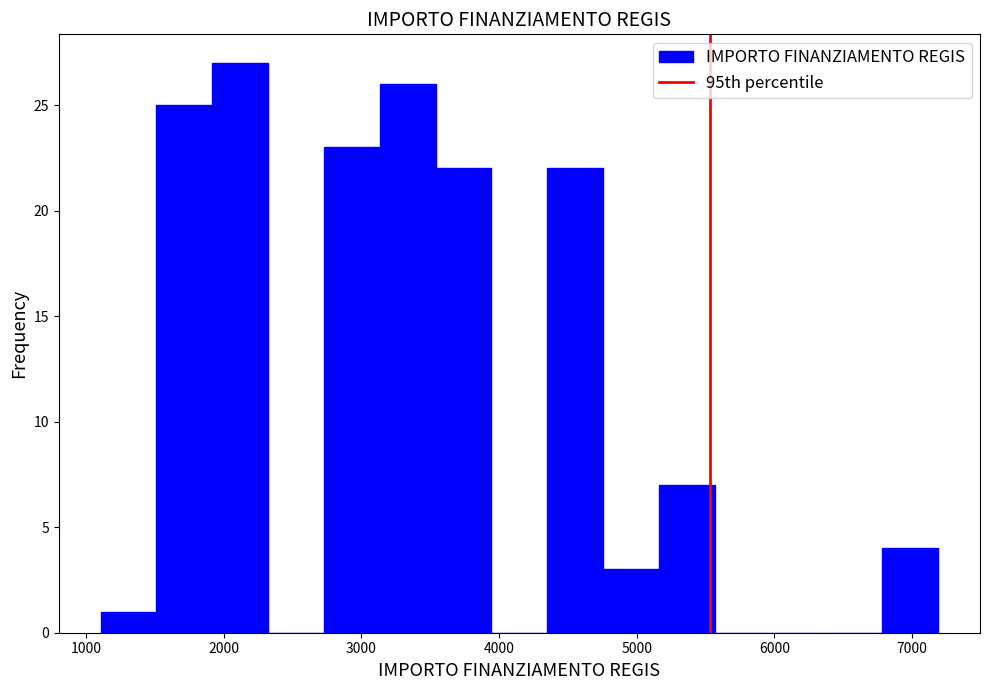

Reading left to right, transcribe this chart: for each bar, give the range it covers on the x-axis and its height. Neither the bar edges nor the heights are printed on the chart, so give them approximately, as read against the axes.

1100 to 1500: 1
1500 to 1900: 25
1900 to 2300: 27
2300 to 2700: 0
2700 to 3100: 23
3100 to 3500: 26
3500 to 3900: 22
3900 to 4400: 0
4400 to 4800: 22
4800 to 5200: 3
5200 to 5600: 7
5600 to 6000: 0
6000 to 6400: 0
6400 to 6800: 0
6800 to 7200: 4